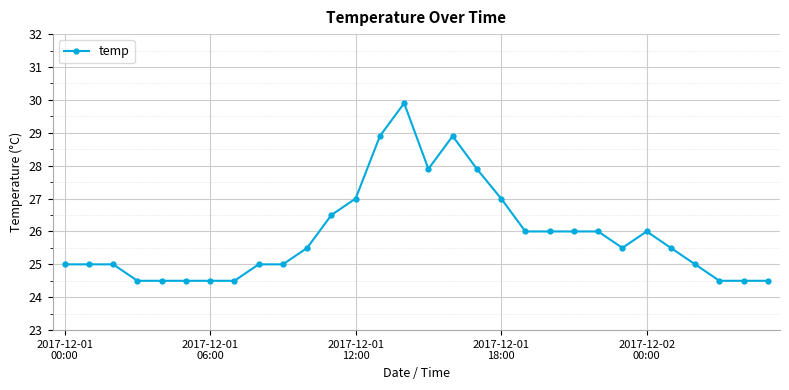

What is the minimum value shown in the chart?

24.5